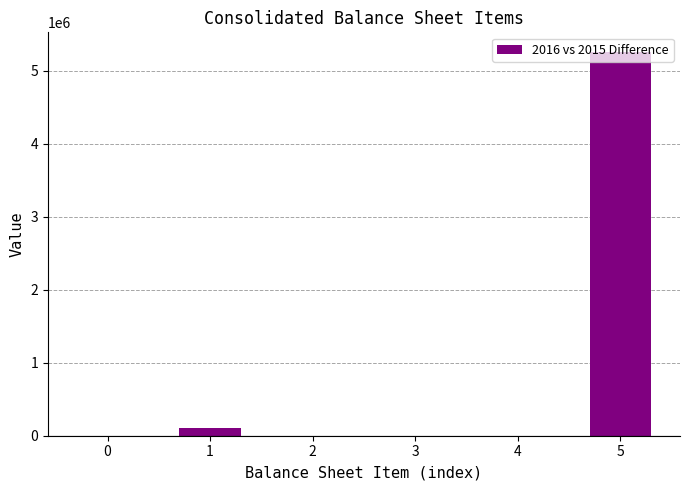

Count the number of data series in this chart.

1